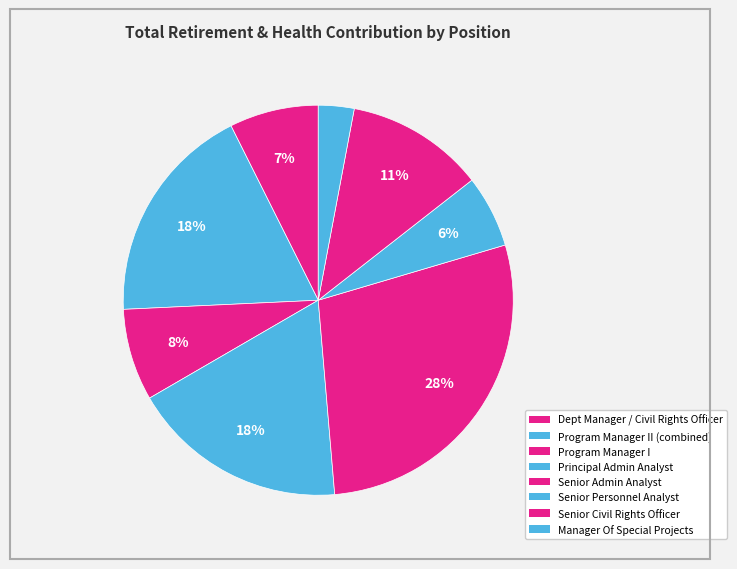

Count the number of slices in the pie.

8